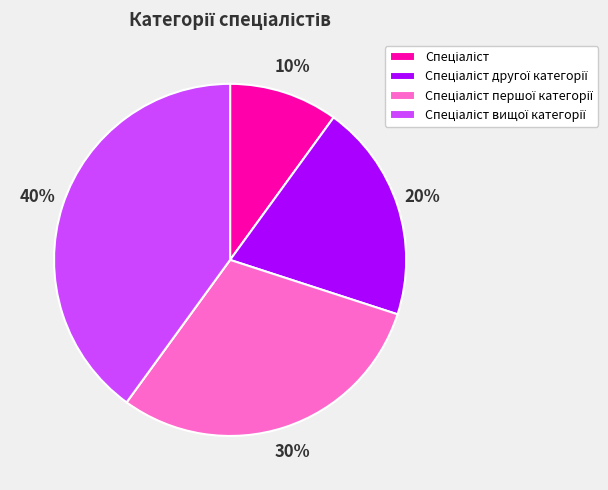

Is there a majority slice in this chart?

No